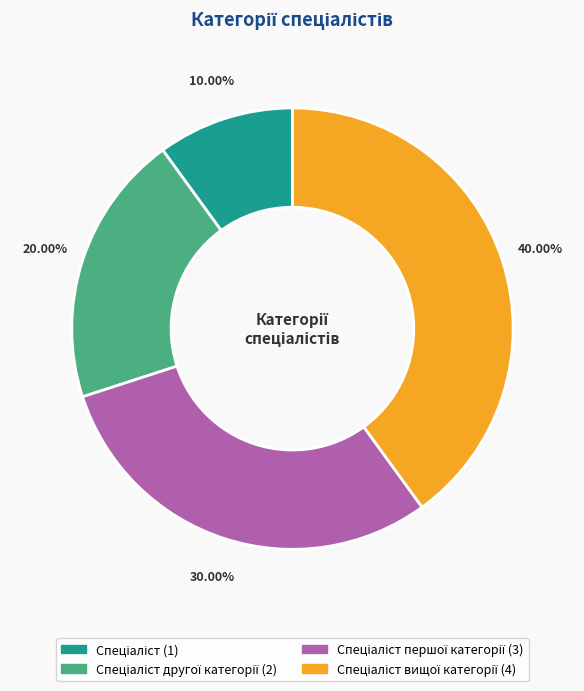

To the nearest percent, what is the average slice percentage?

25%